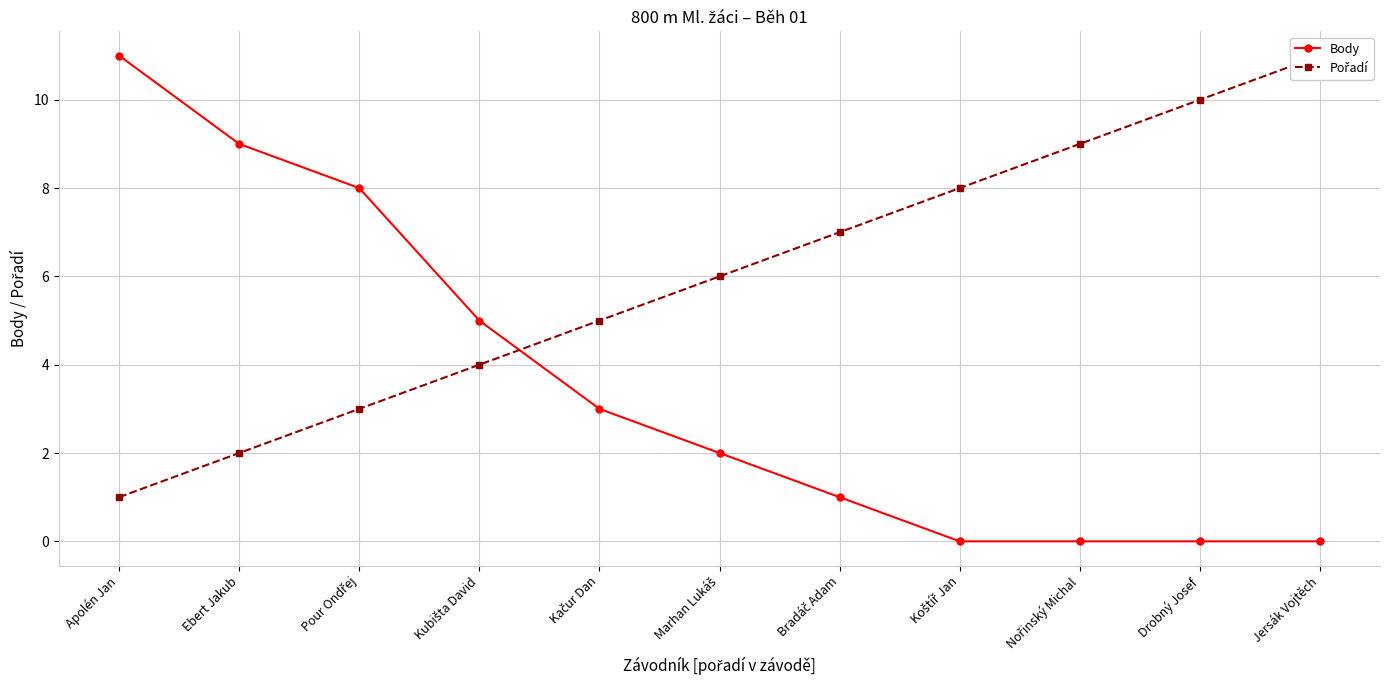

Rank the categories by Pořadí value from highest to lowest.

Jersák Vojtěch, Drobný Josef, Nořinský Michal, Koštíř Jan, Bradáč Adam, Marhan Lukáš, Kačur Dan, Kubišta David, Pour Ondřej, Ebert Jakub, Apolén Jan